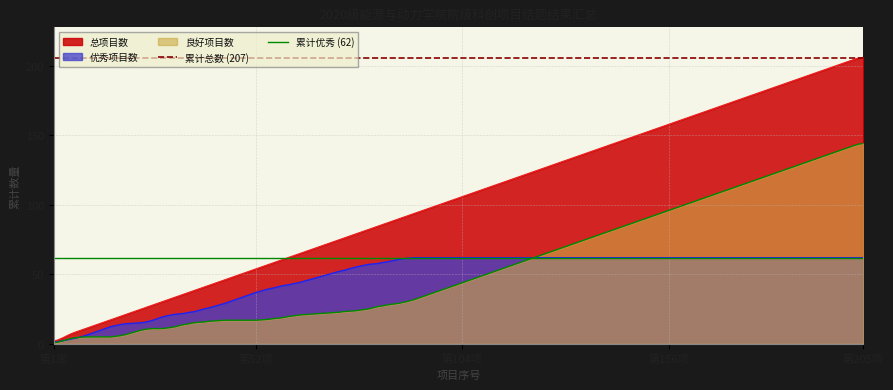

What is the sum of the 累计总数 (207) values at 第1周 and 第52项?

412